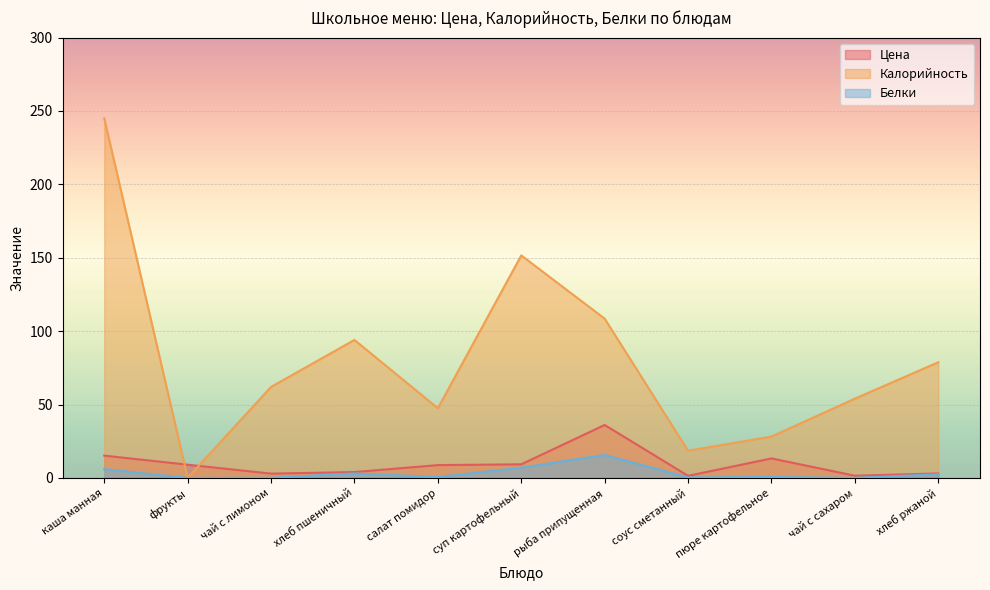

True or false: Калорийность and Белки cross at least once.

False